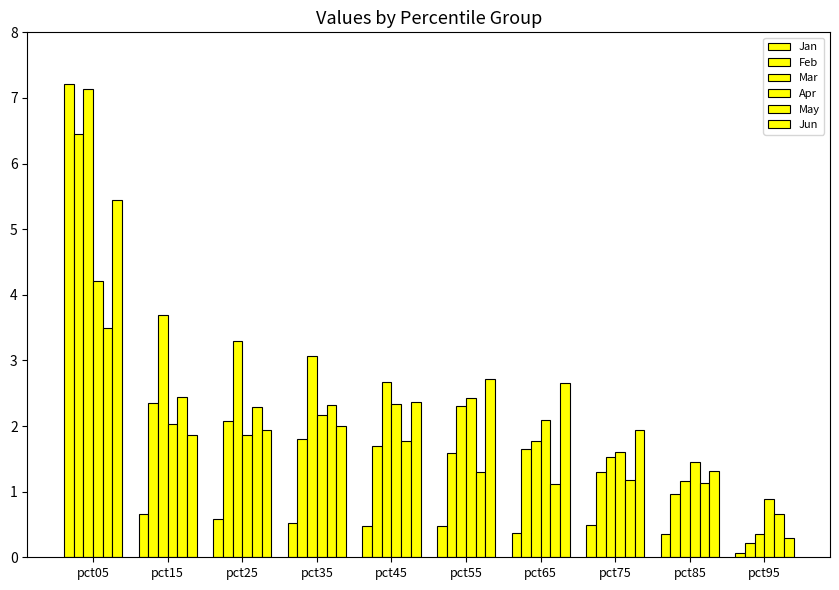

Which series has the largest range (max minus min)?

Jan